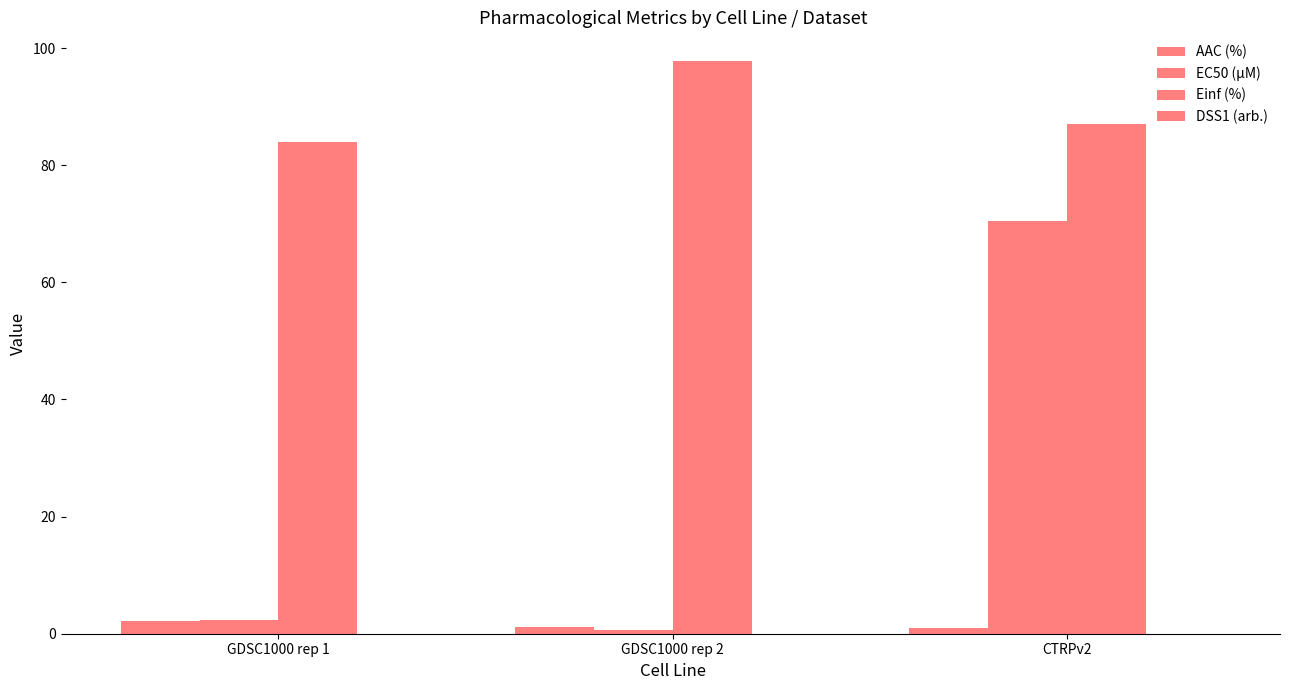

Does the chart contain stacked bars?

No